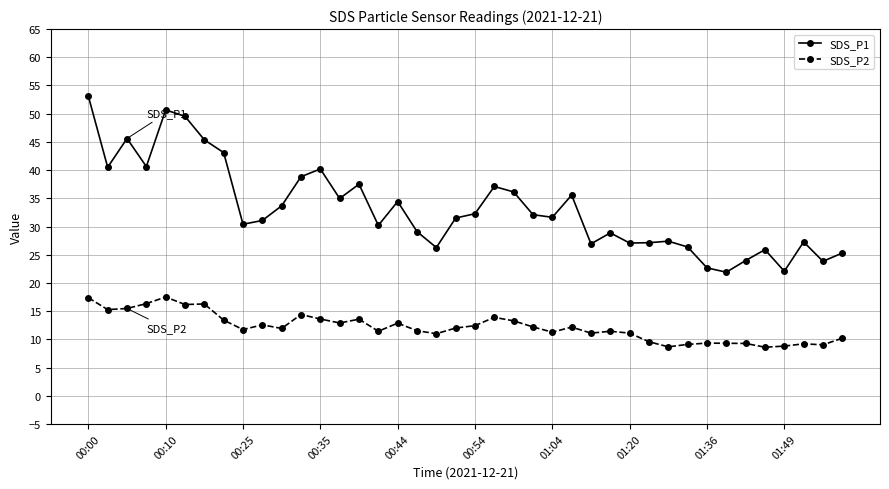

Which series has the largest total across all categories?

SDS_P1